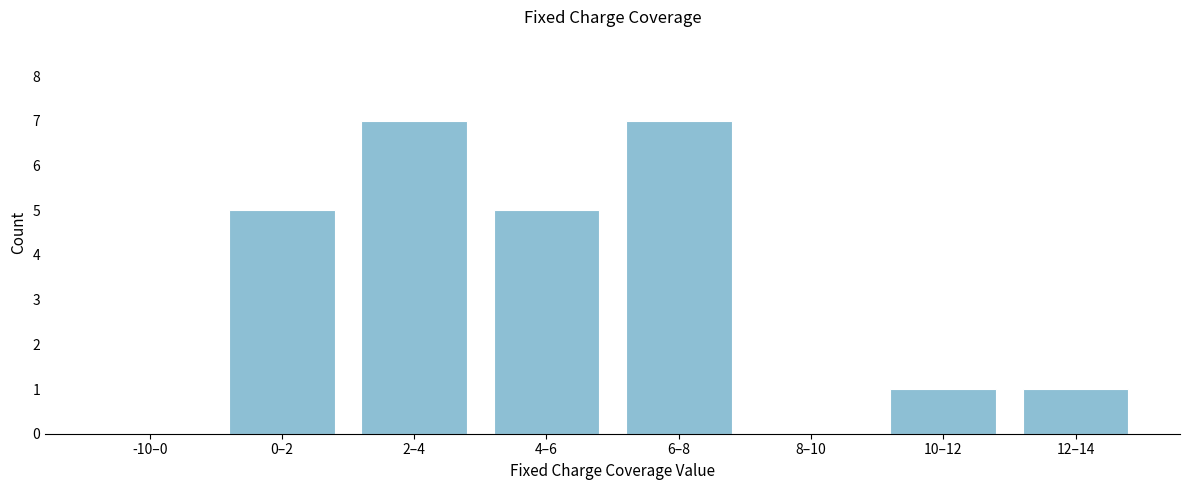

Reading left to right, extract all data points from this chart.

-10–0=0	0–2=5	2–4=7	4–6=5	6–8=7	8–10=0	10–12=1	12–14=1